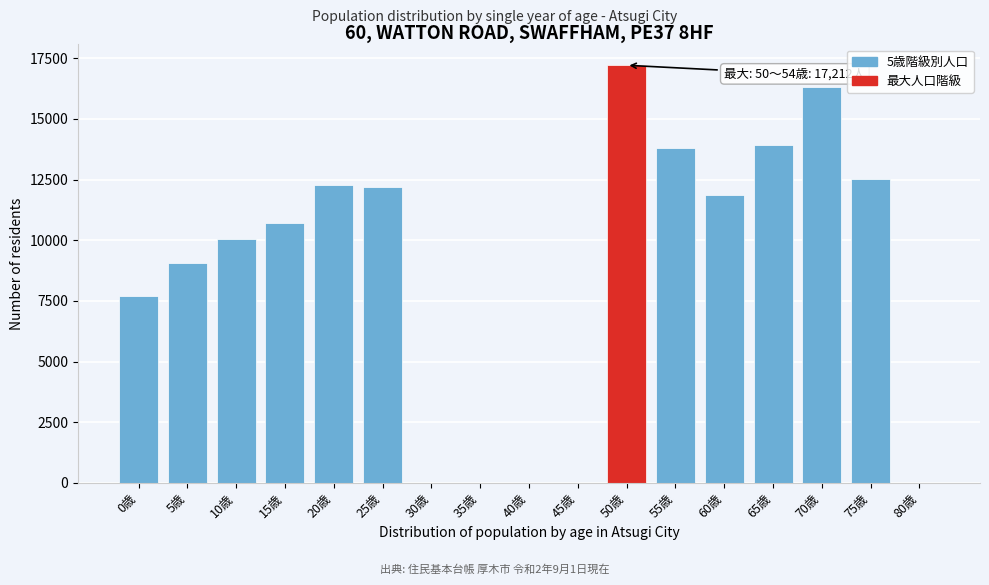

Is it true that the value at 75歳 is 8748?

False